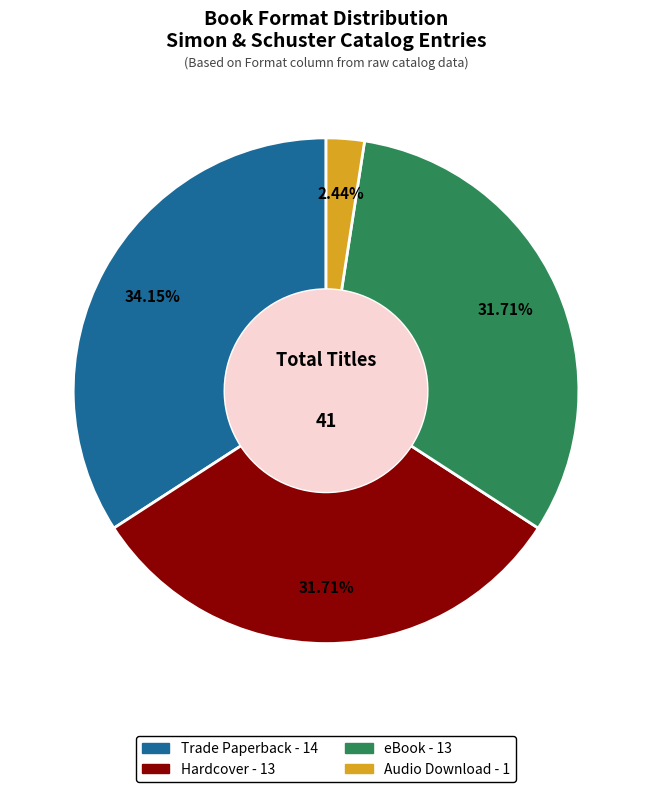

Does Audio Download represent more than half of the total?

No